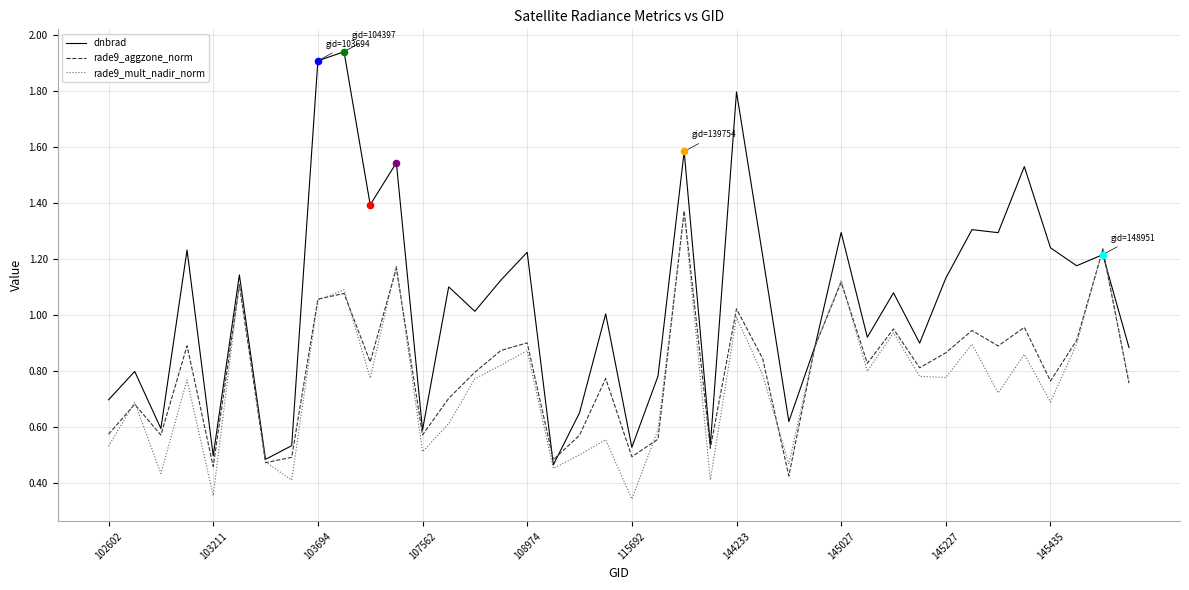

What are all the series names shown in the legend?

dnbrad, rade9_aggzone_norm, rade9_mult_nadir_norm